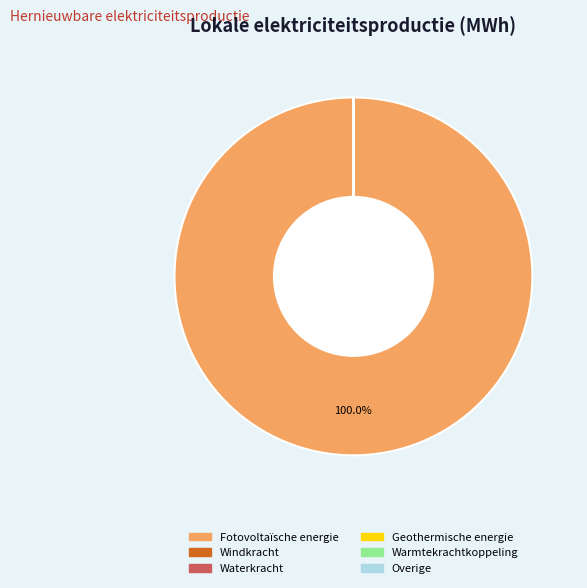

Is there a majority slice in this chart?

Yes